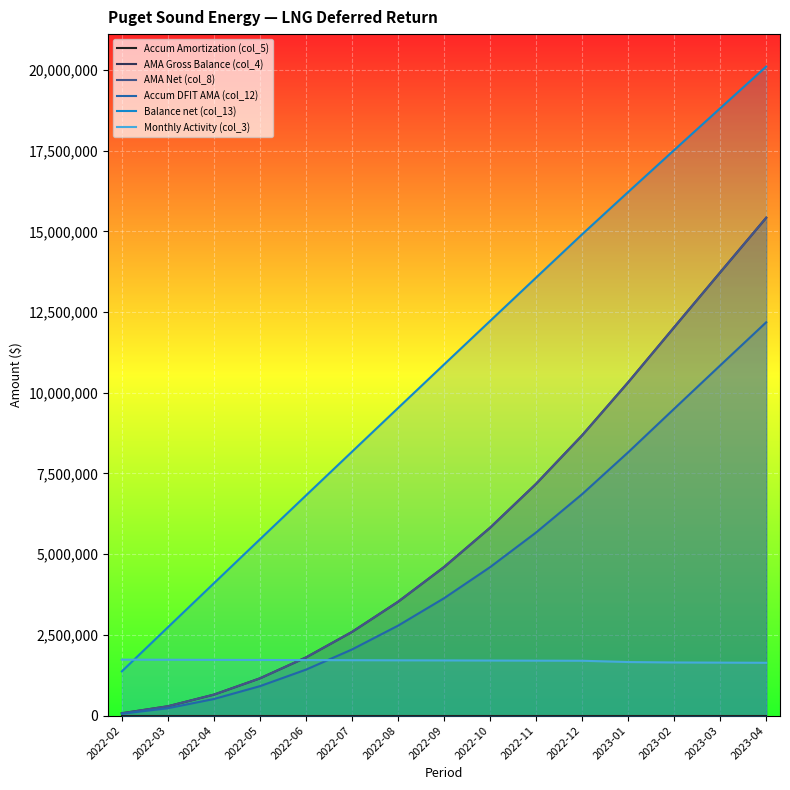

What is the sum of all Monthly Activity (col_3) values?

25449201.9